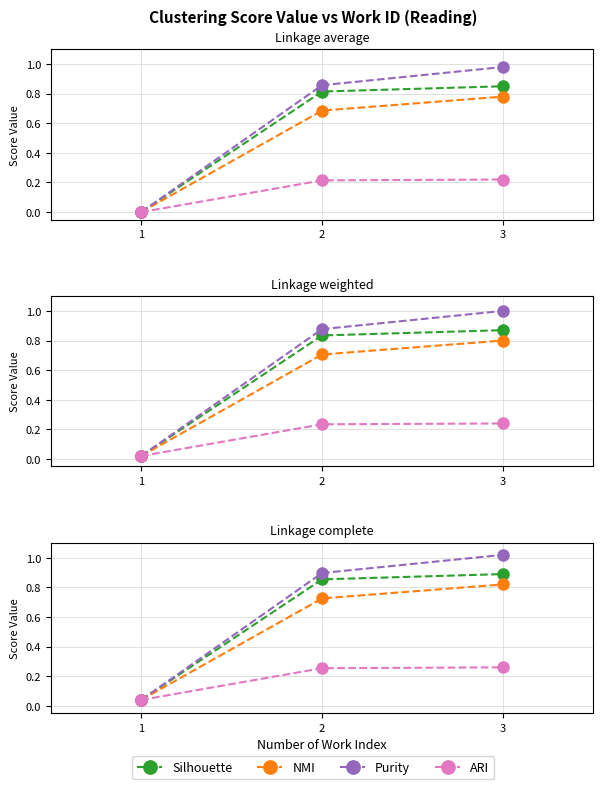

What is the sum of the Purity values at 2 and 1?

0.9